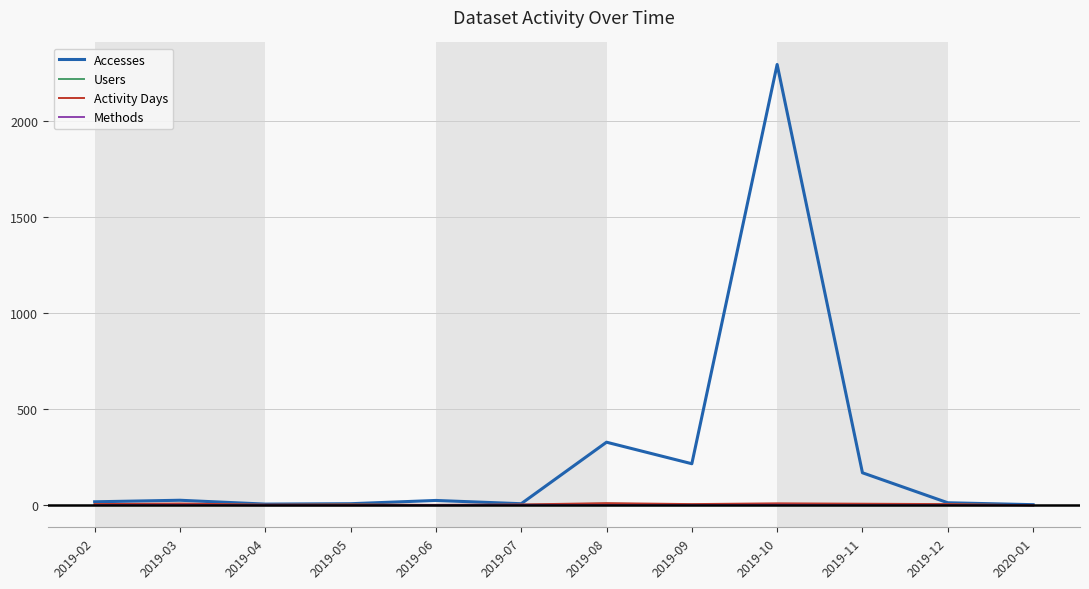

Which label corresponds to the largest value in the chart?

2019-10